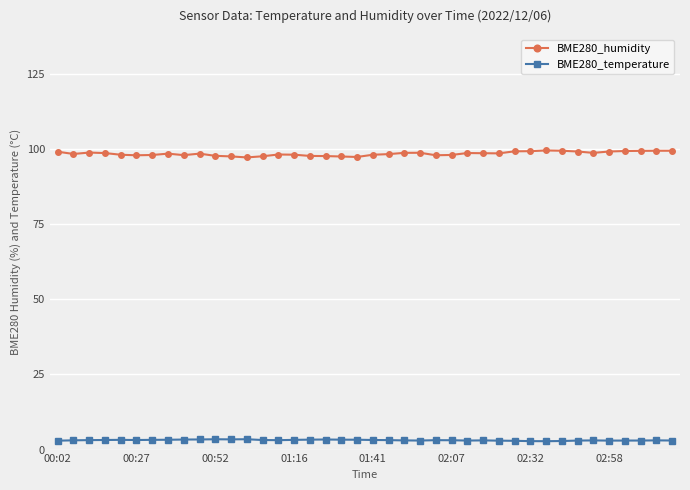

Which series has the widest spread of values?

BME280_humidity